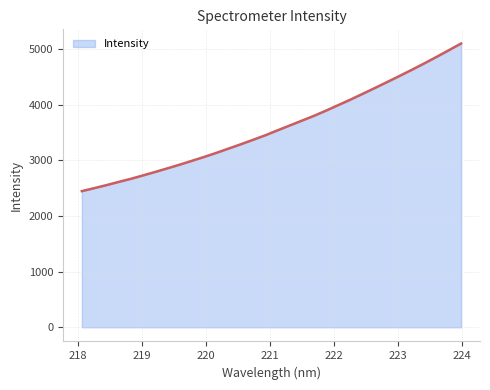

What is the minimum value shown in the chart?

2447.7